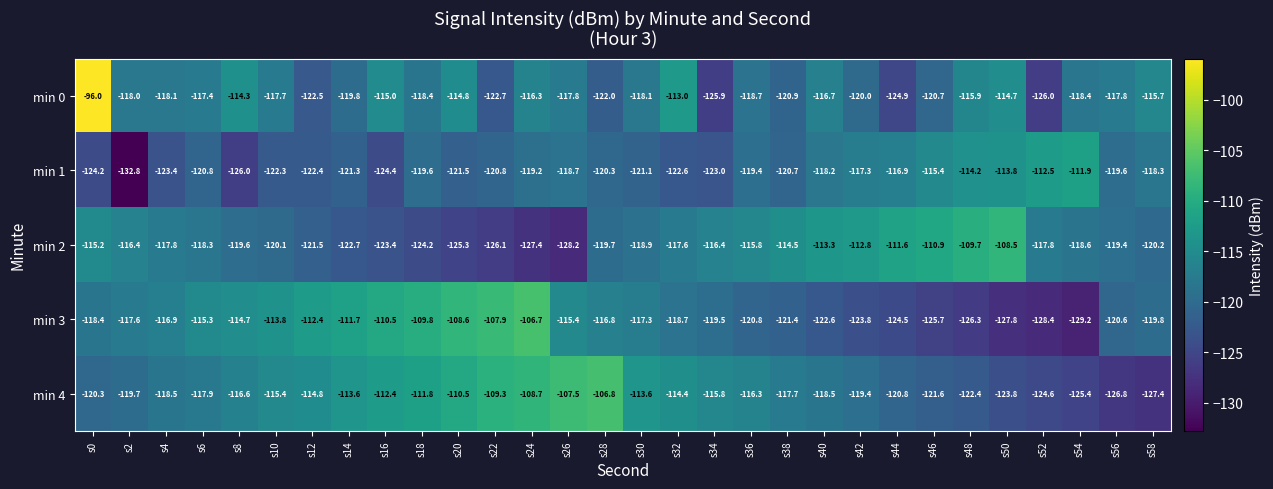

What is the spread (max minus min) of values at s18?

14.4